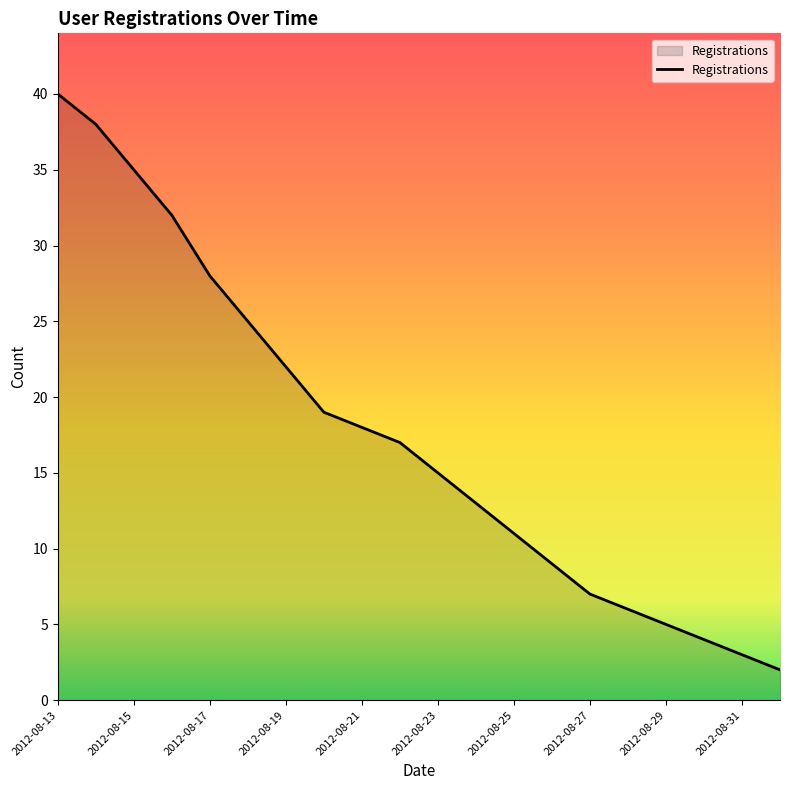

What is the difference between the maximum and minimum values?

38